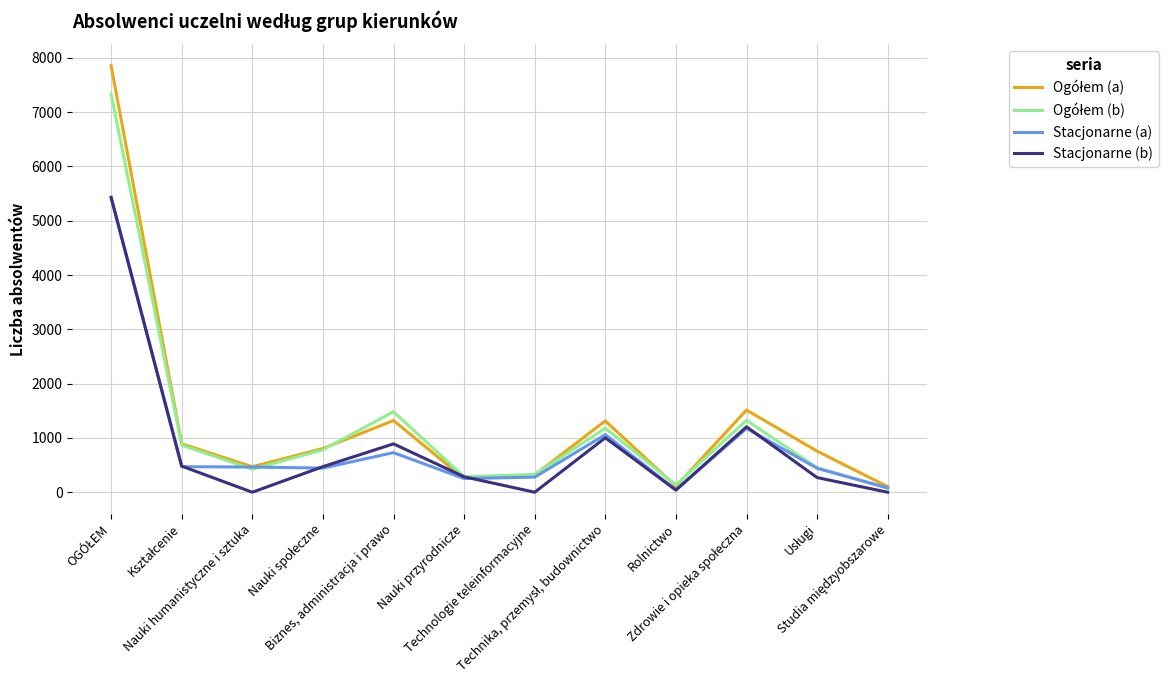

What is the greatest value displayed?

7855